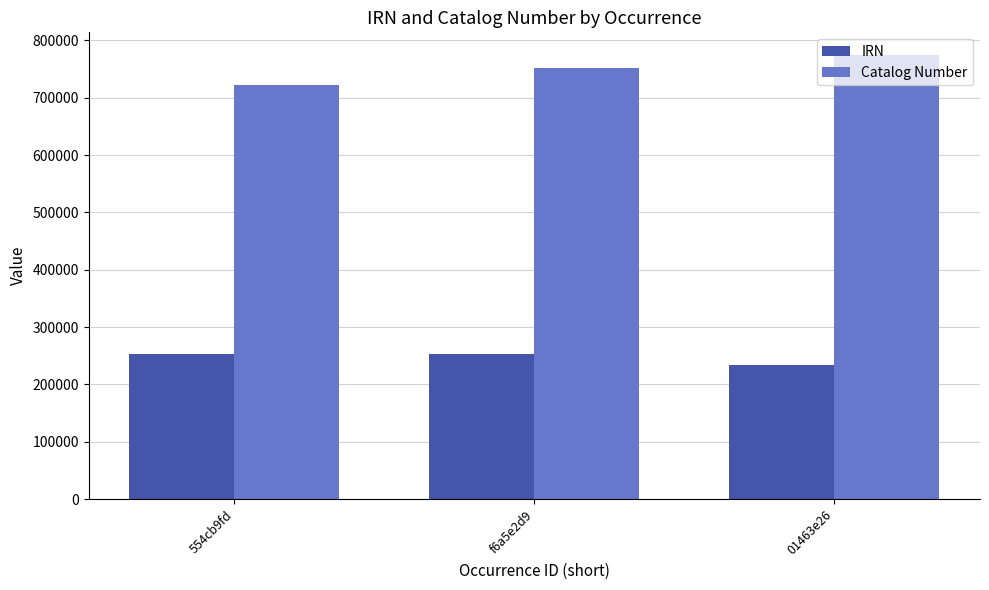

What is the sum of the Catalog Number values at 554cb9fd and 01463e26?

1498003